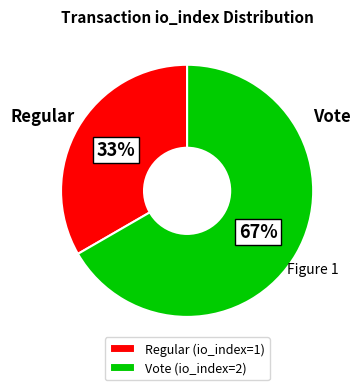

To the nearest percent, what portion does Regular (io_index=1) represent?

33%